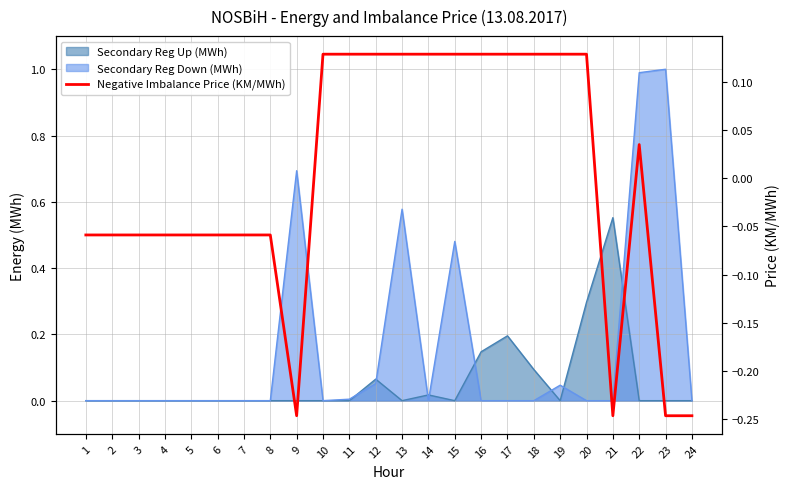

How many values are above zero?

12